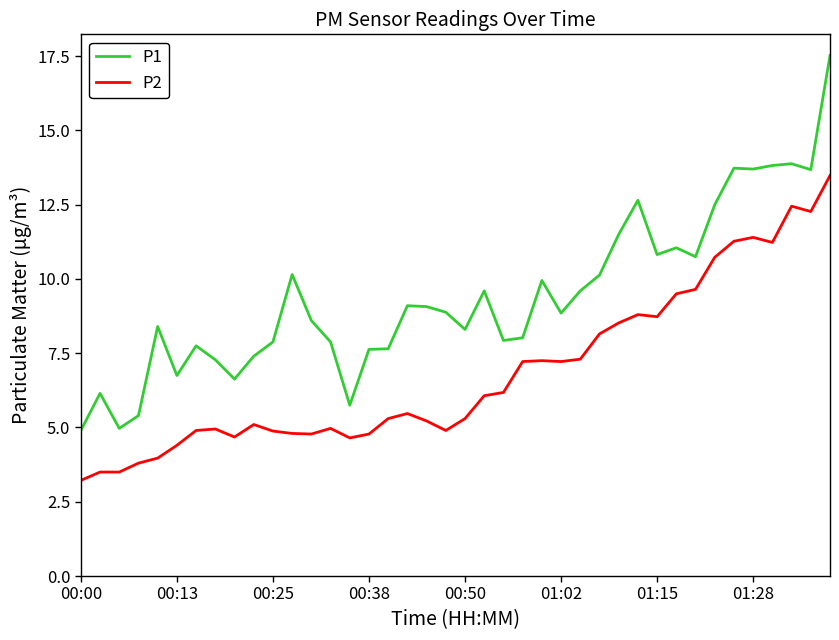

List the series in order of their overall mean, highest first.

P1, P2